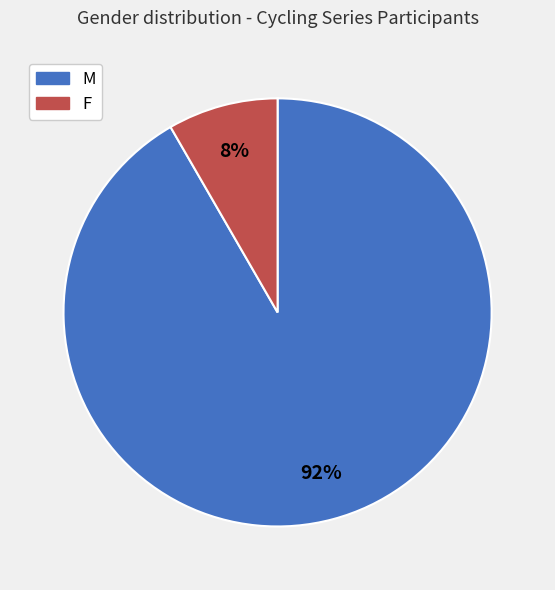

To the nearest percent, what is the average slice percentage?

50%